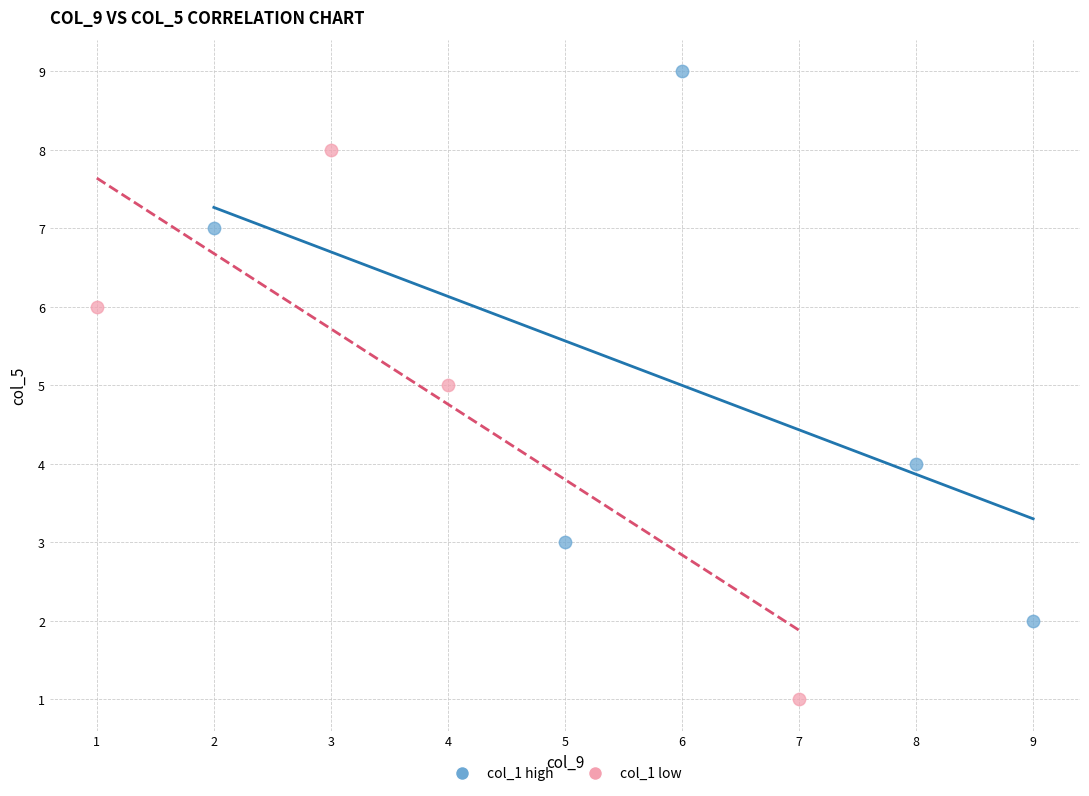

Which series reaches the minimum Y coordinate?

col_1 low